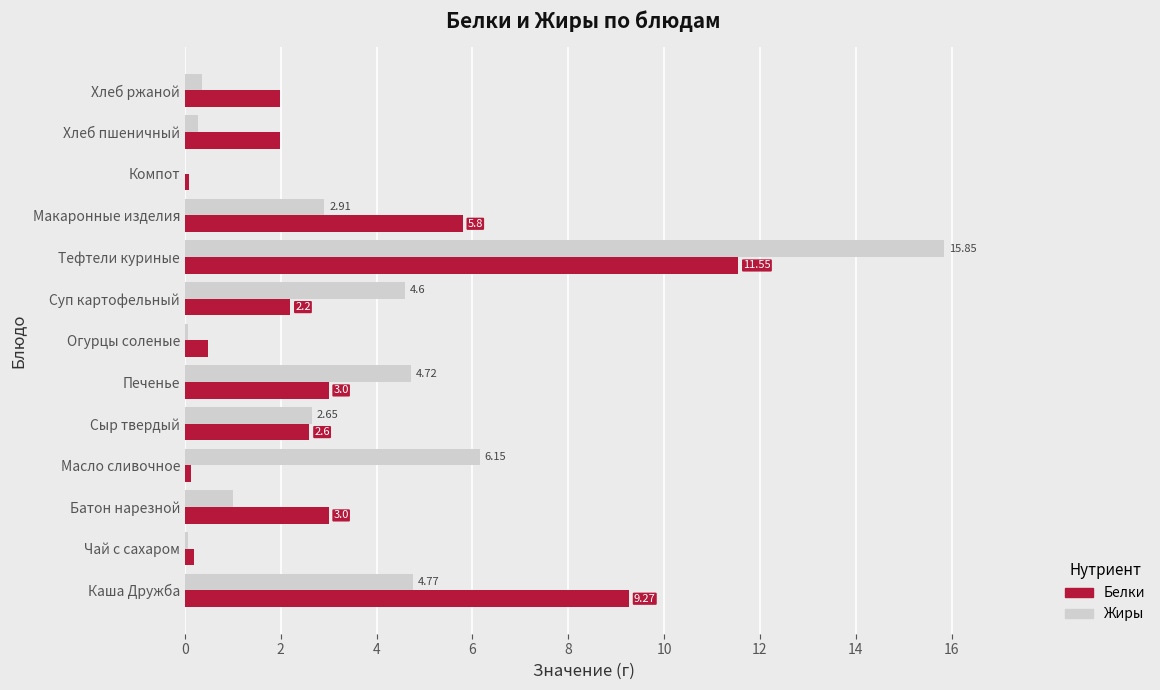

Which series has the largest total across all categories?

Жиры